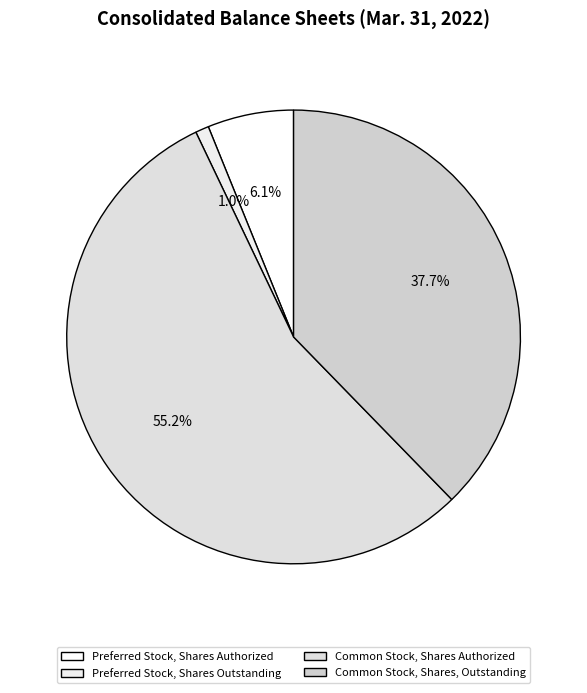

Rank the categories by value from highest to lowest.

Common Stock, Shares Authorized, Common Stock, Shares, Outstanding, Preferred Stock, Shares Authorized, Preferred Stock, Shares Outstanding